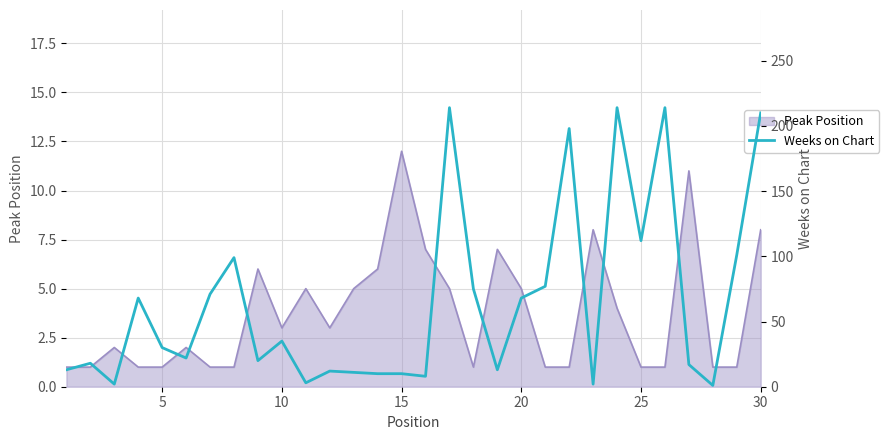

How many values exceed 30?

14